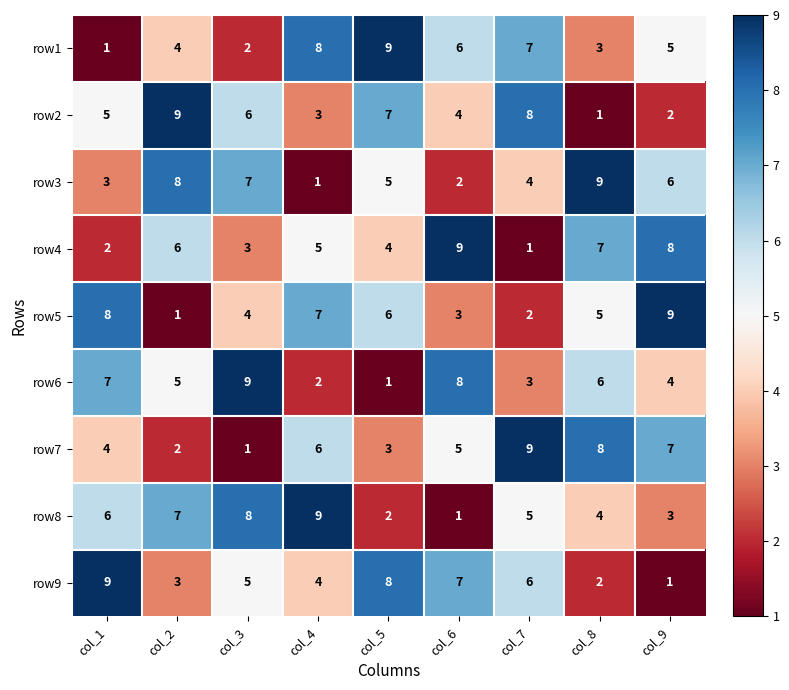

What is the total value across all series at col_1?

45